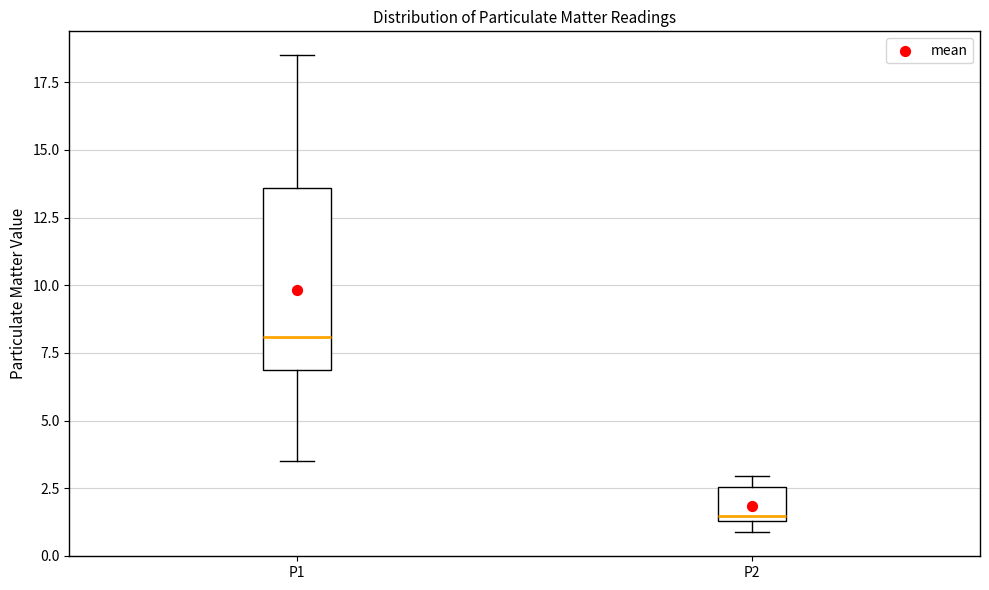

Reading left to right, transcribe this box plot: for each box, give where its median line is, the range the box spans, and where its two whiskers end, as read against the y-axis. The values are not printed on the chart, so give them approximately, as read against the axis.

P1: median 8.0, box 7.0 to 13.5, whiskers 3.5 to 18.5
P2: median 1.5 (just above the box's lower edge), box 1.5 to 2.5, whiskers 1.0 to 3.0